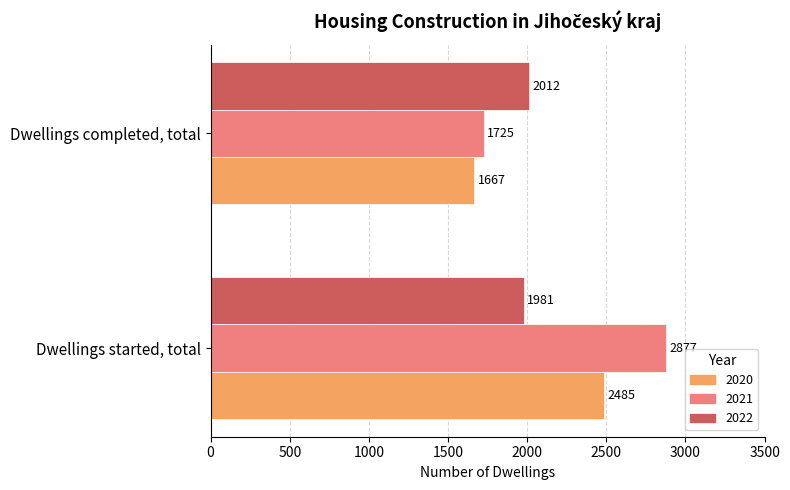

What is the maximum value for 2021?

2877